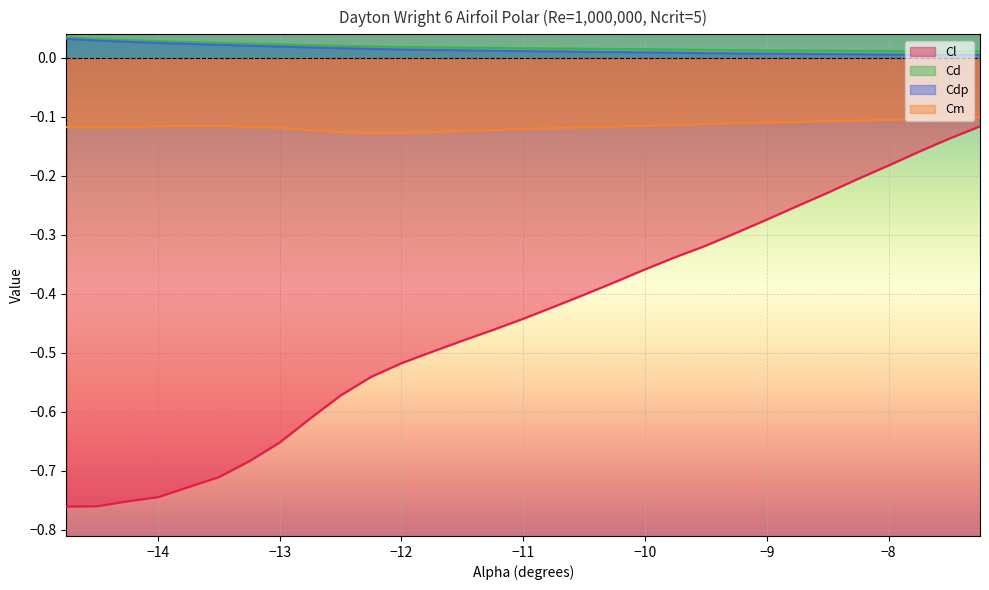

Between -11.5 and -10.5, which is larger?

-10.5